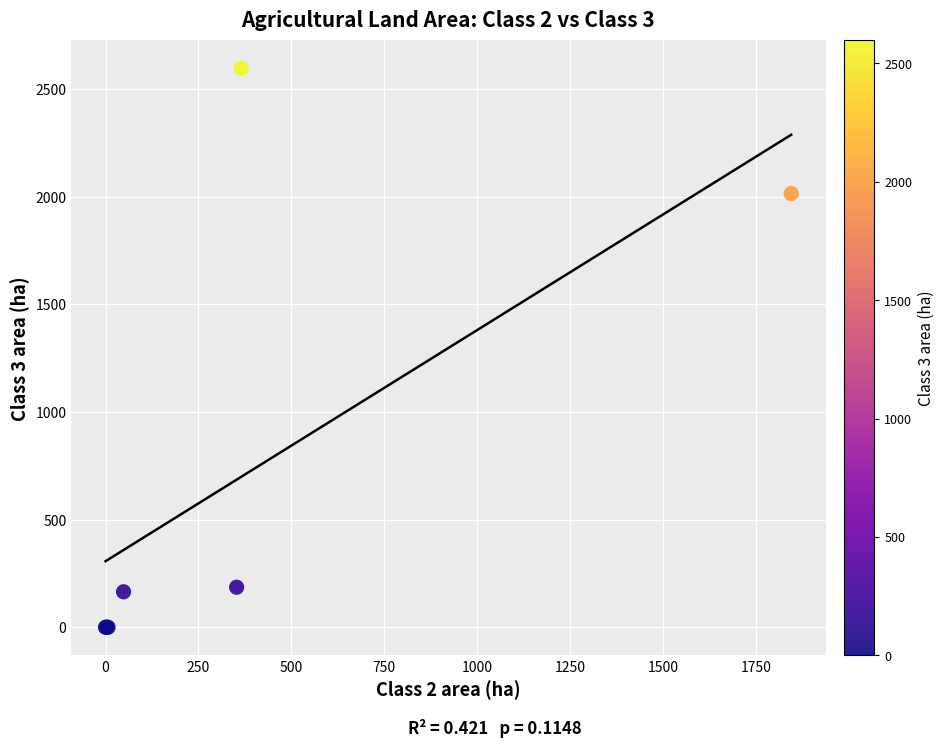

What Y value in the scatter plot is closest to 1298?

2015.6